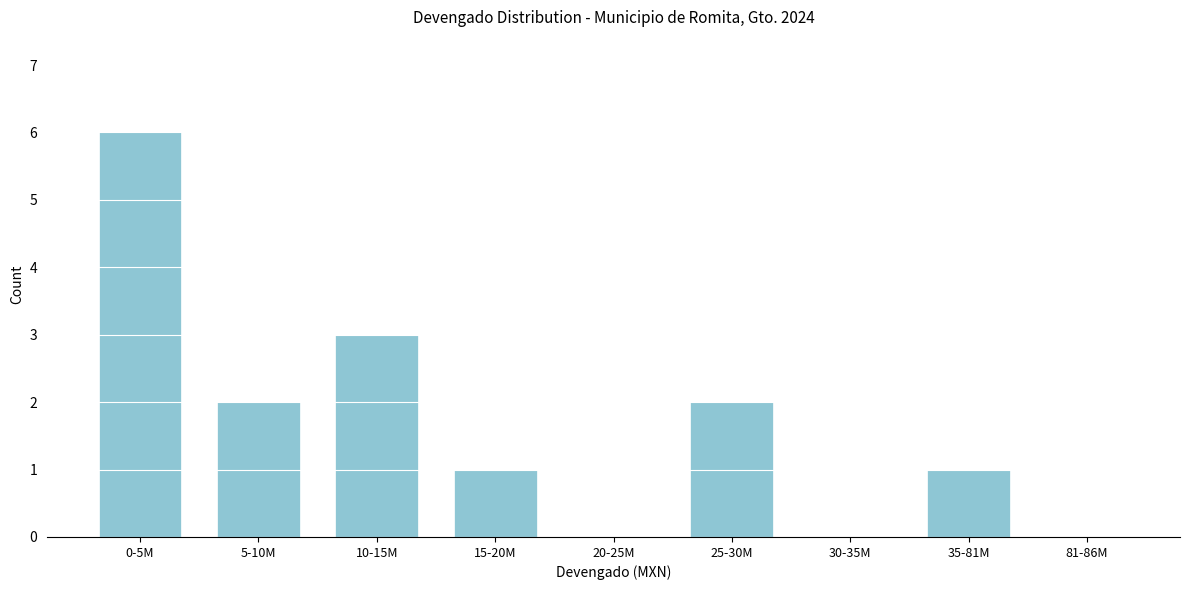

Reading right to left, transcribe all the data shown in this chart.

81-86M=0	35-81M=1	30-35M=0	25-30M=2	20-25M=0	15-20M=1	10-15M=3	5-10M=2	0-5M=6